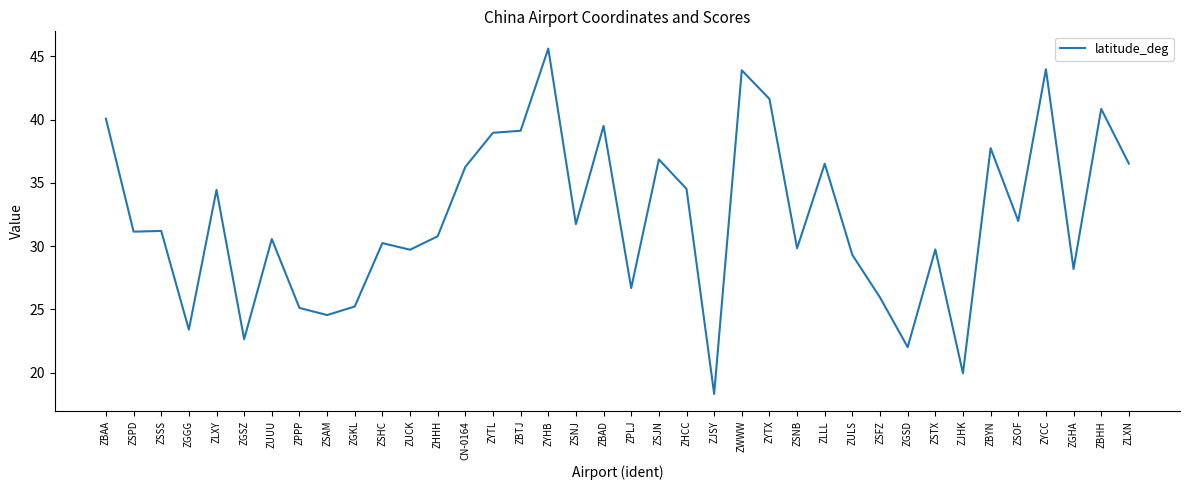

What is the difference between the values at ZBYN and ZPLJ?

11.1